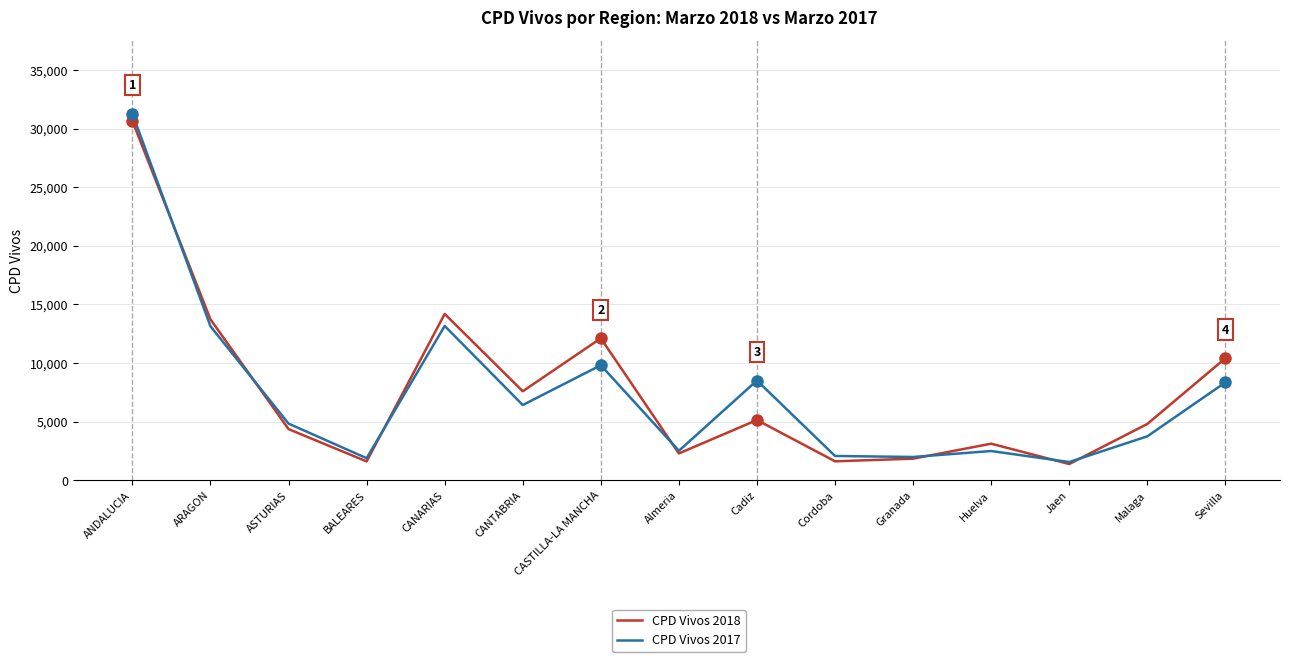

True or false: CPD Vivos 2018 has a value of 10411 at Sevilla.

True